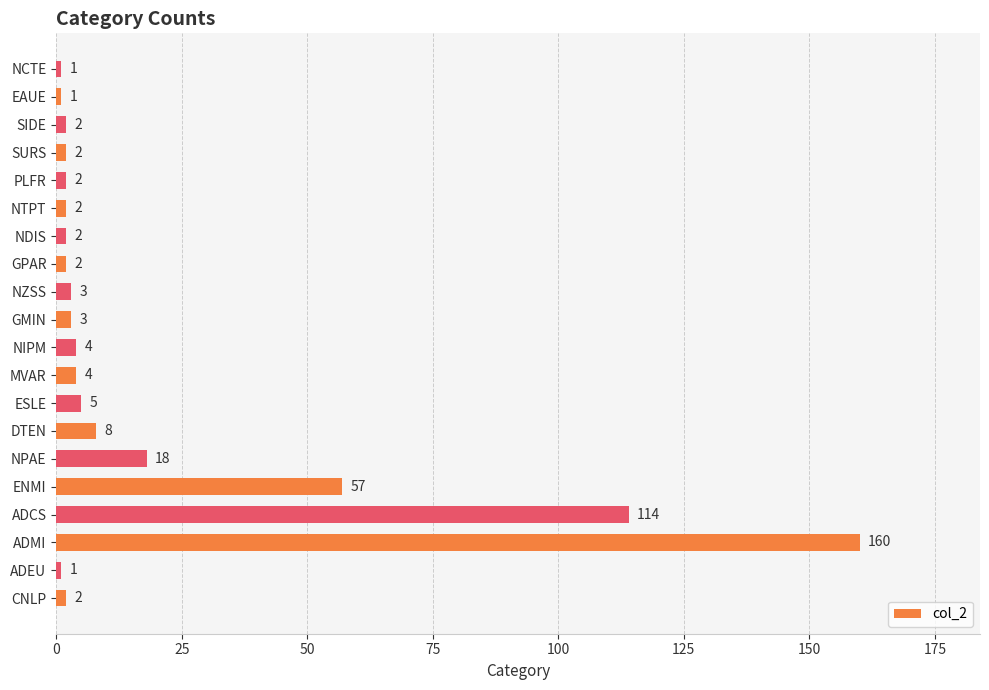

At which label is the value closest to 80?

ENMI